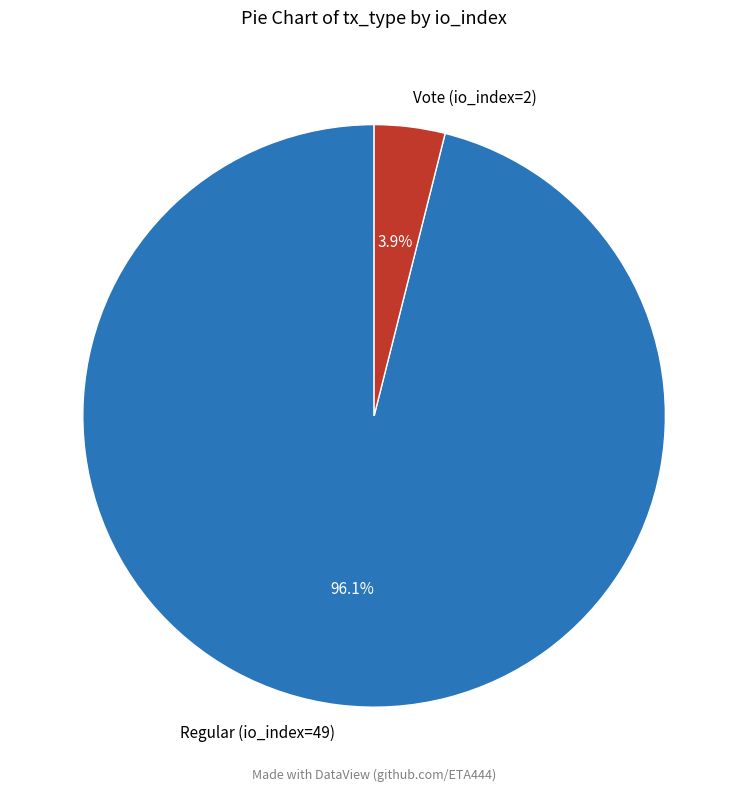

What is the largest slice in the pie chart?

Regular (io_index=49)